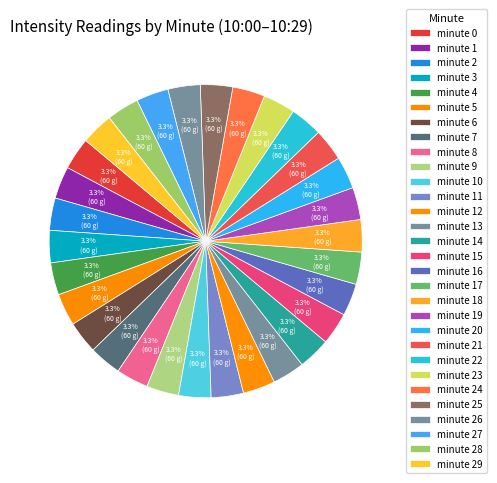

Does minute 6 account for over 50% of the chart?

No